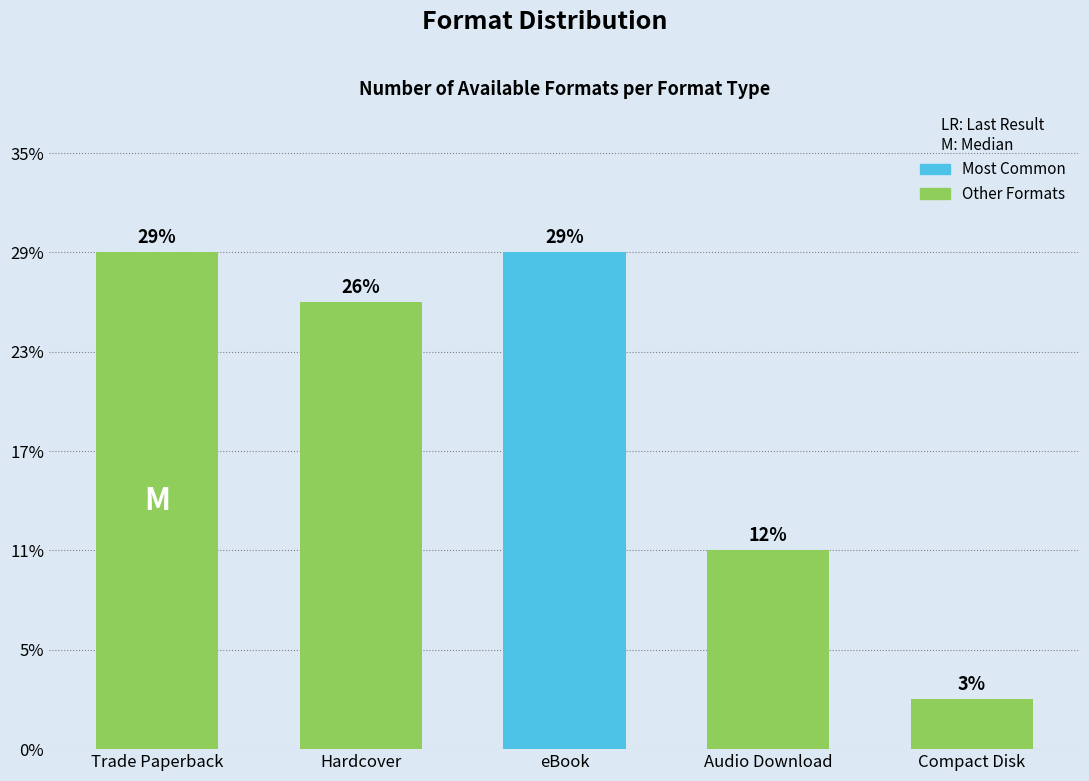

Does the chart contain any negative values?

No